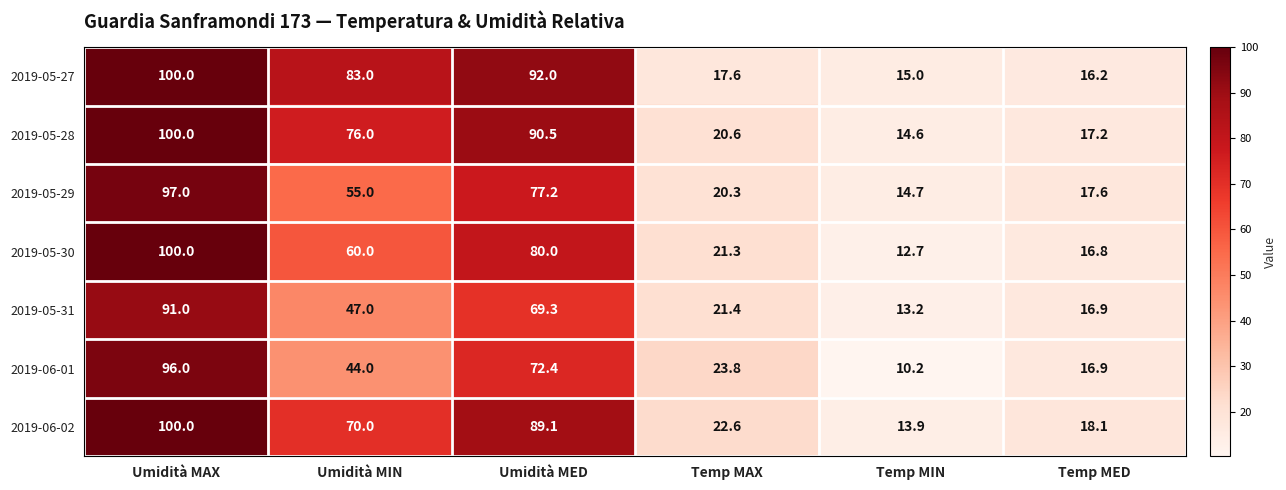

At which category does the chart reach its peak across all series?

Umidità MAX